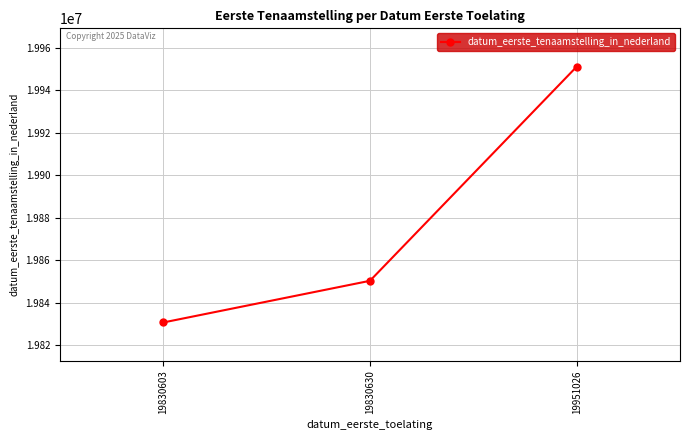

Reading left to right, list all the values displayed in this chart.

19830603=19830603	19830630=19850225	19951026=19951026